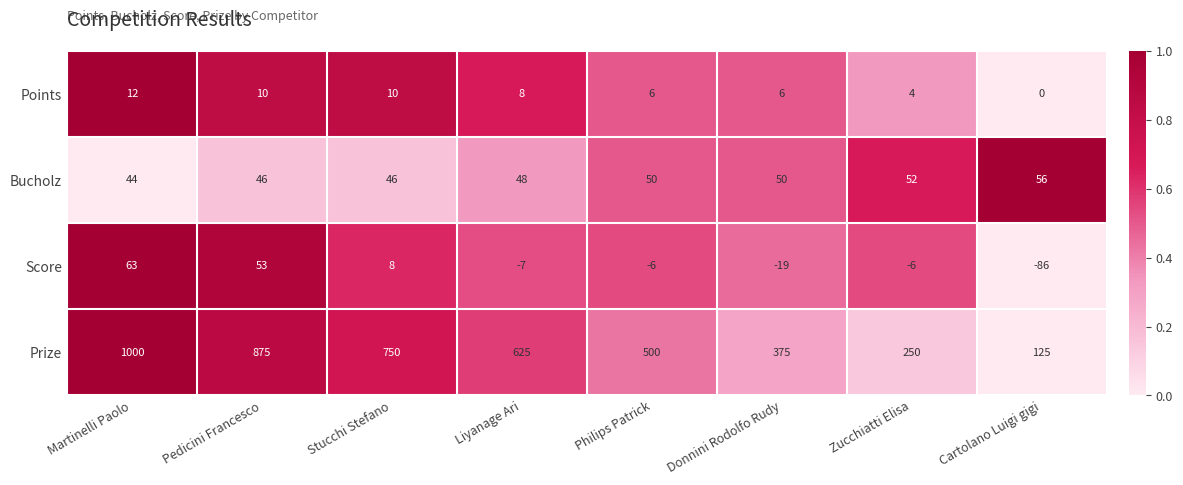

The value of Score at Cartolano Luigi gigi is -86. True or false?

True